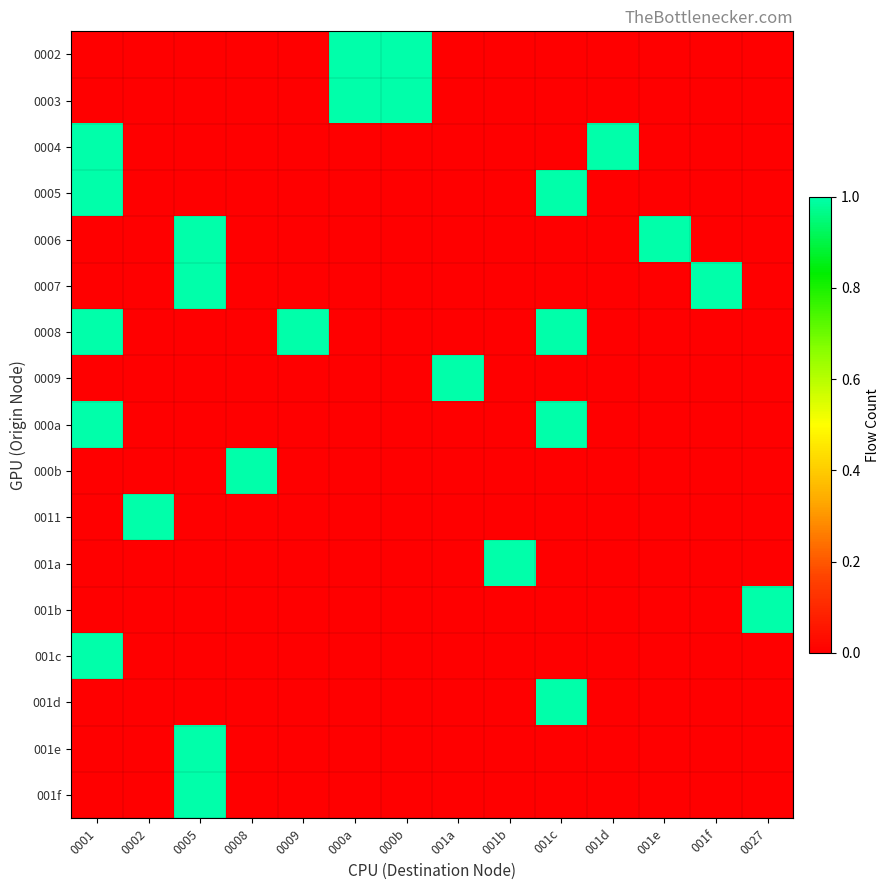

How many distinct data groups are displayed?

17